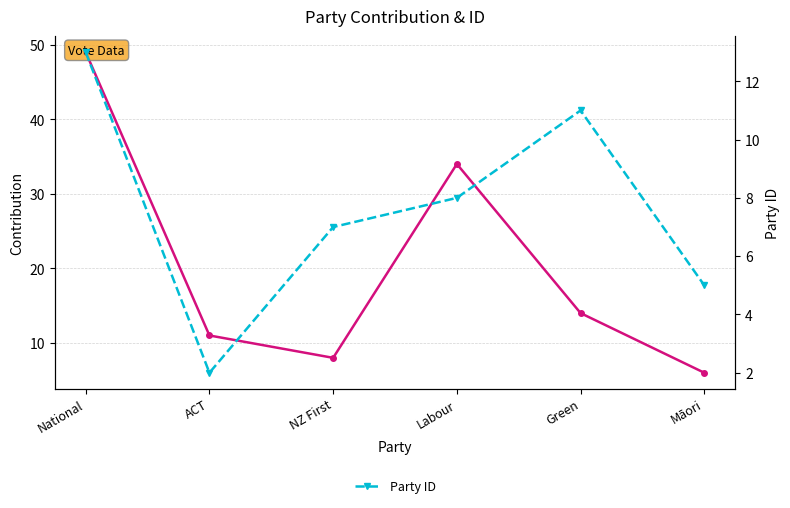

The value of Party ID at Māori is 5. True or false?

True